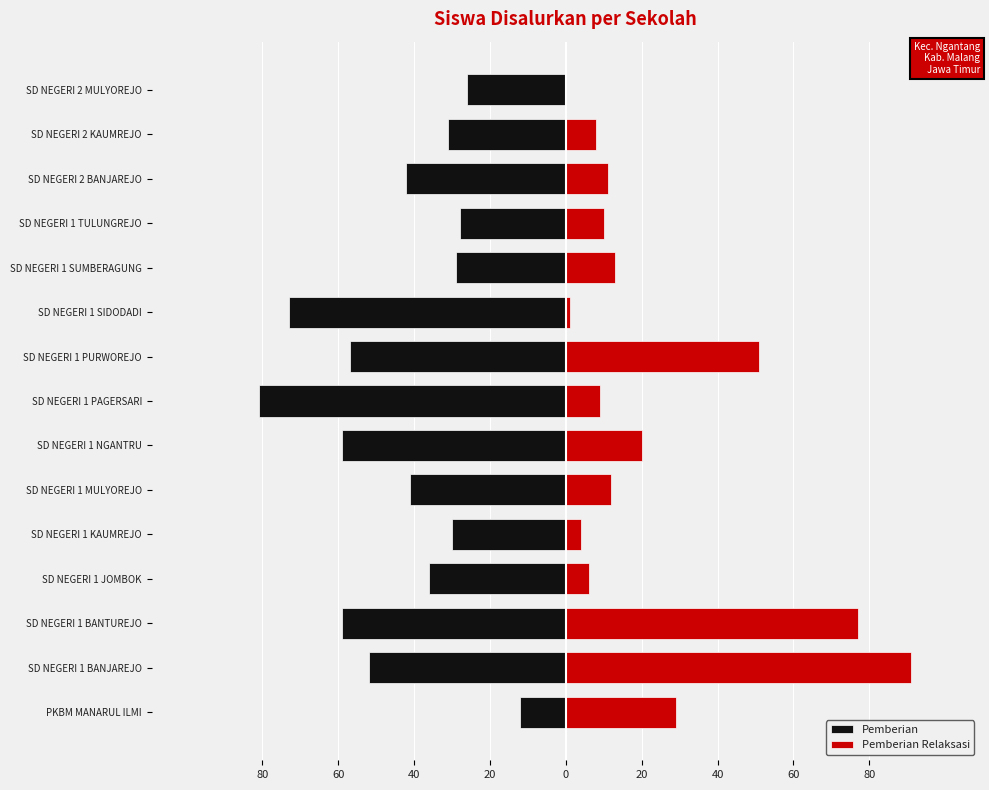

What is the average value of the Pemberian Relaksasi series?

23